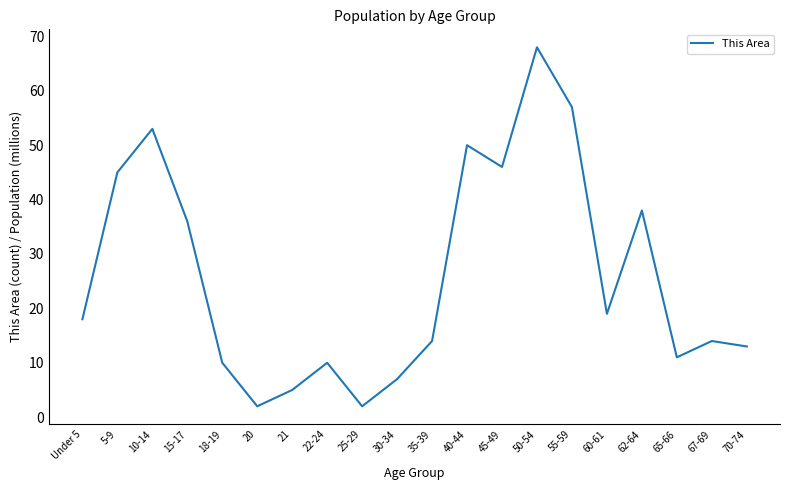

What is the difference between the maximum and minimum values?

66